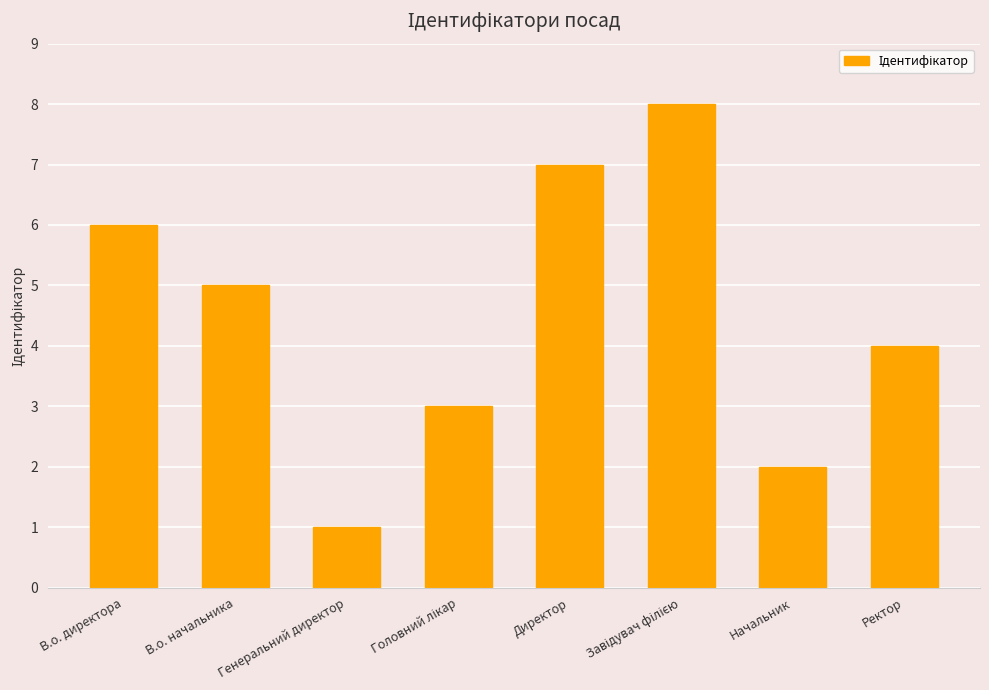

What is the label of the 3rd bar from the left?

Генеральний директор